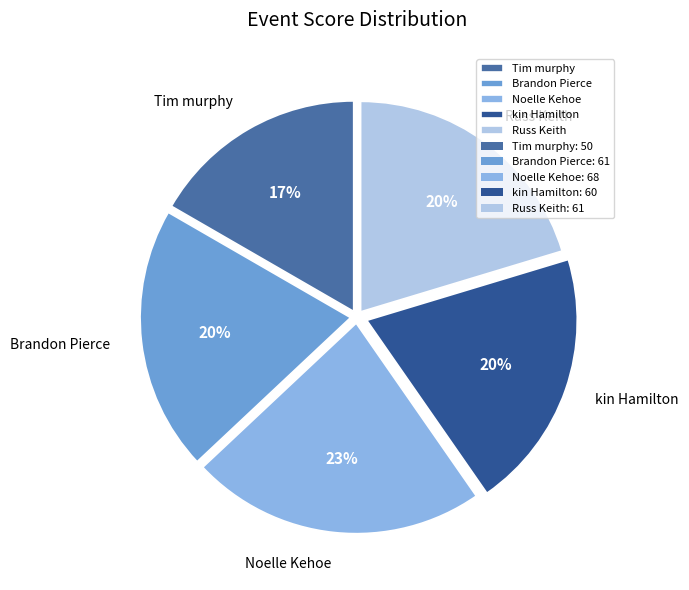

To the nearest percent, what percentage of the pie is Noelle Kehoe?

23%